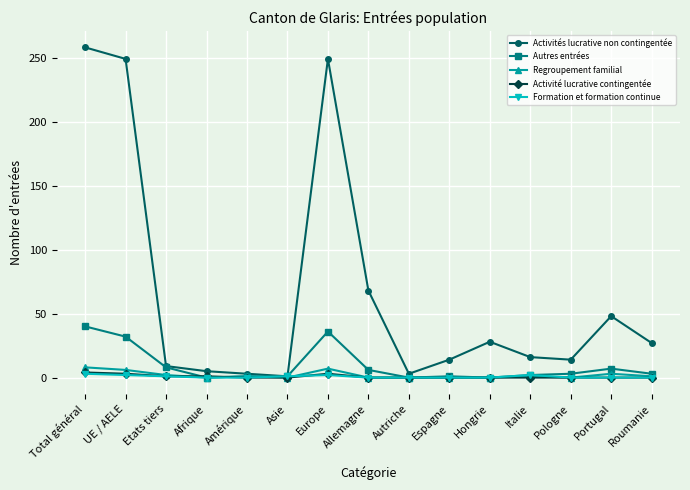

True or false: Formation et formation continue has more than 0 points higher than both neighbors.

True